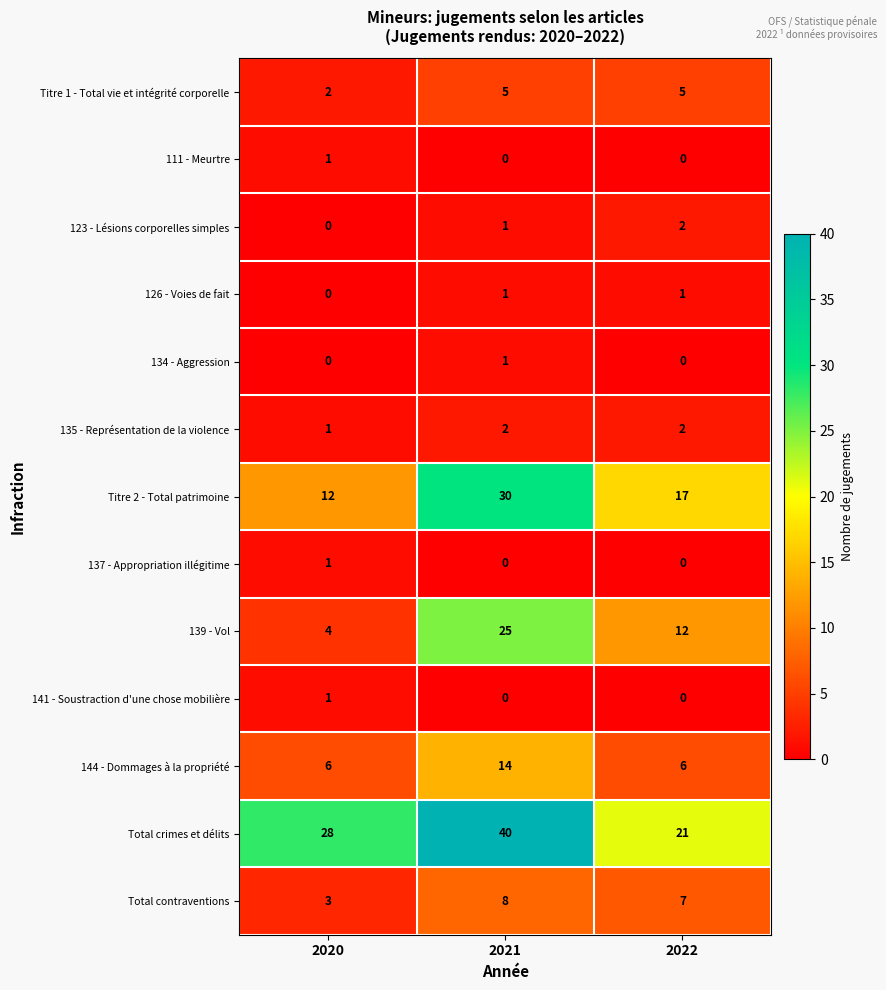

Where is Total contraventions nearest to the value 5?

2020